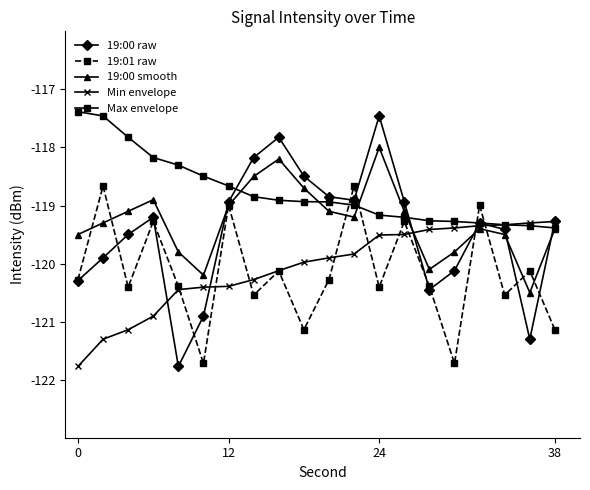

True or false: Max envelope and 19:00 smooth intersect in this chart.

True